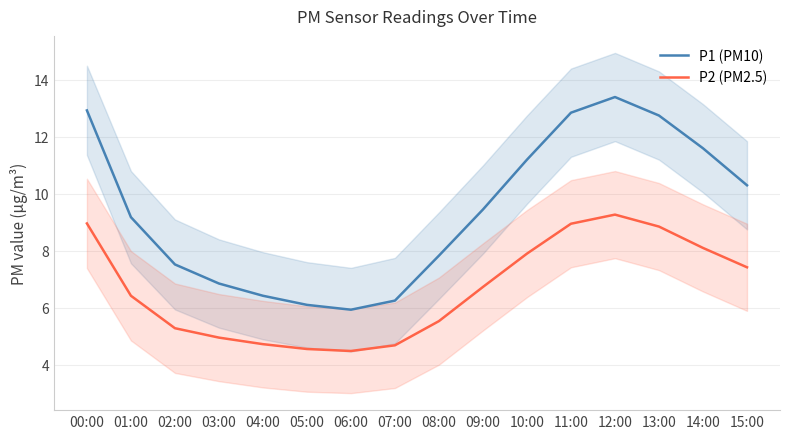

What position from the left is 02:00?

3